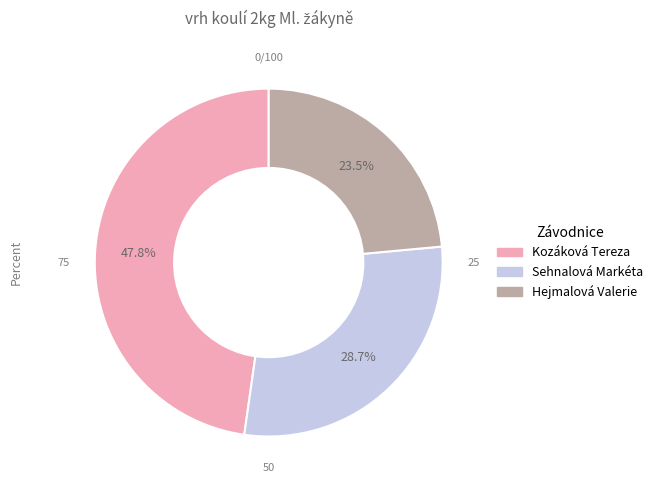

What is the largest slice in the pie chart?

Kozáková Tereza